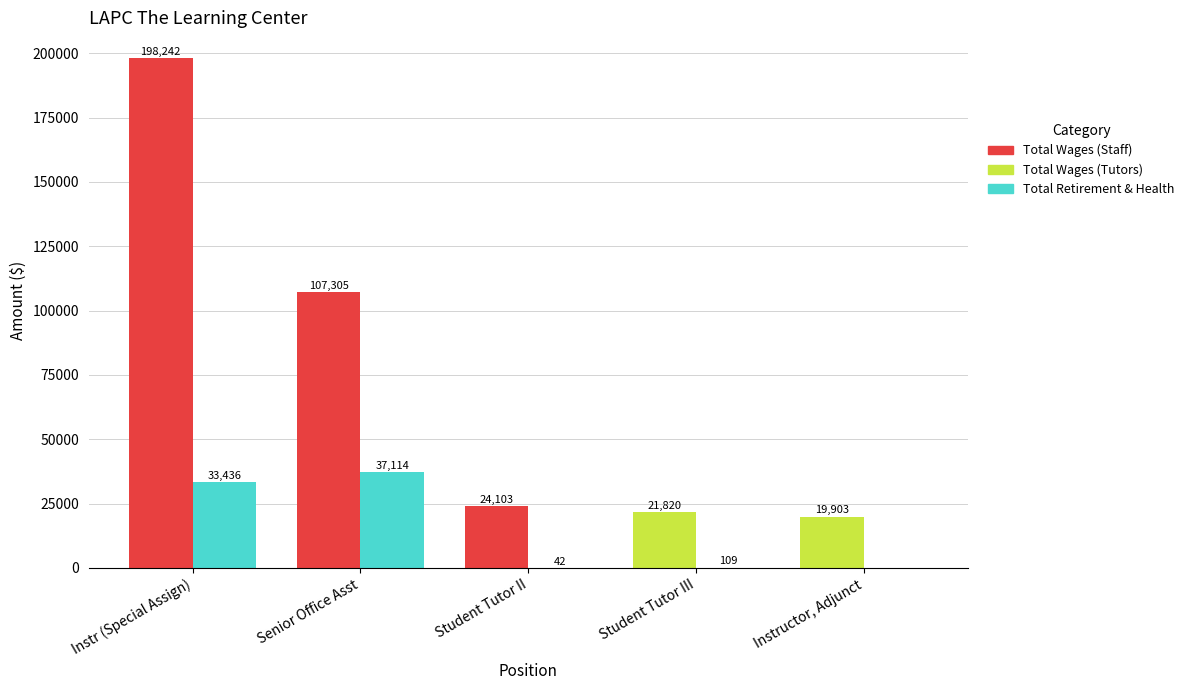

What is the total value across all series at Instr (Special Assign)?

231678